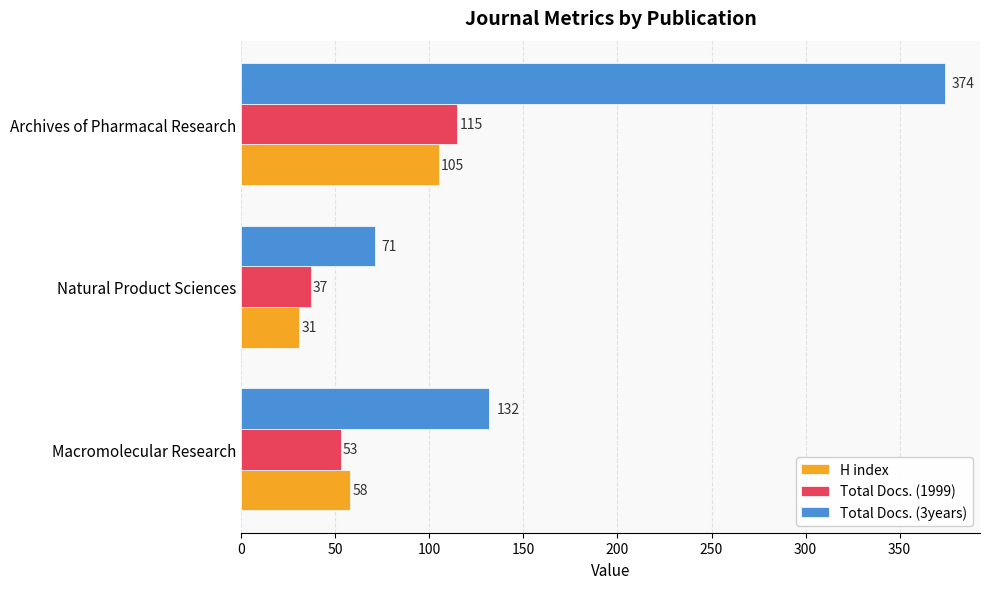

True or false: H index has a value of 58 at Macromolecular Research.

True